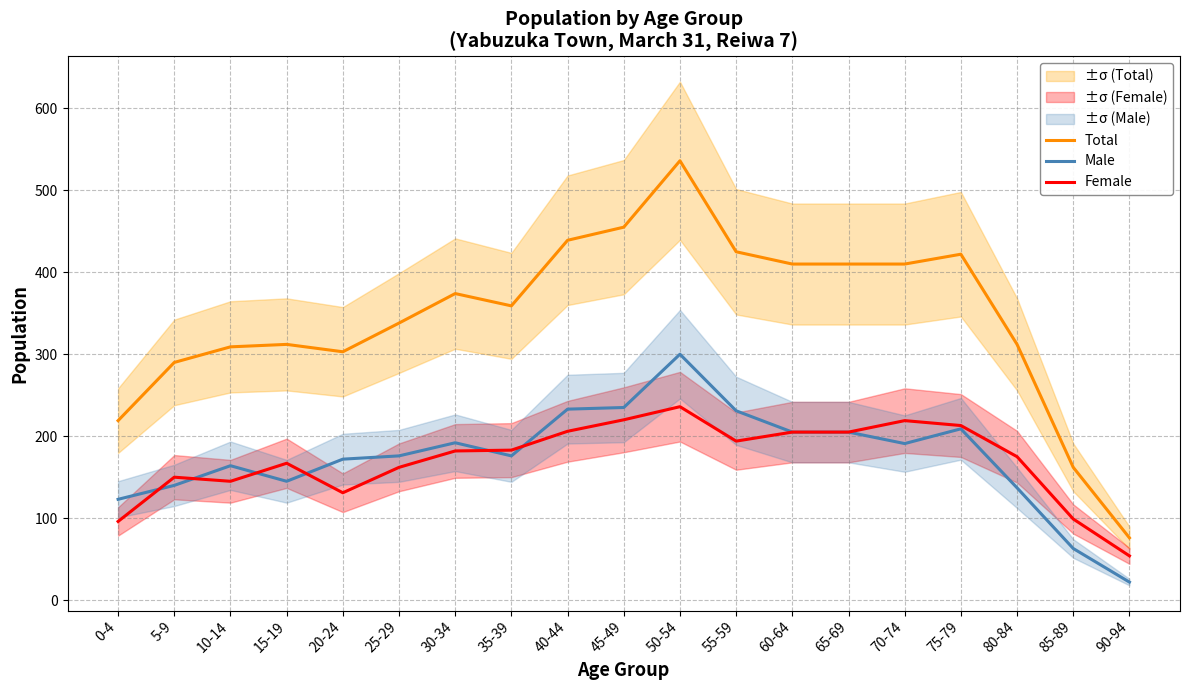

At how many categories does at least one series exceed 32?

19